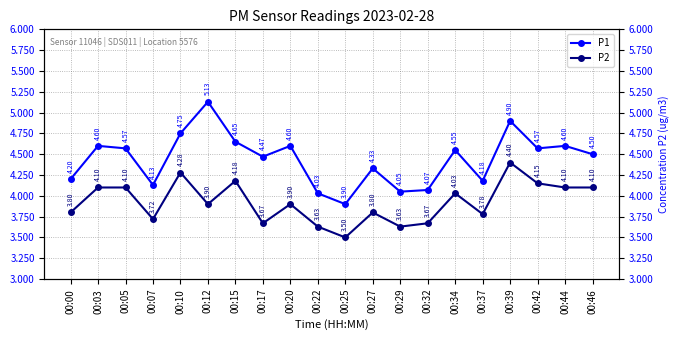

True or false: P2 and P1 intersect in this chart.

False